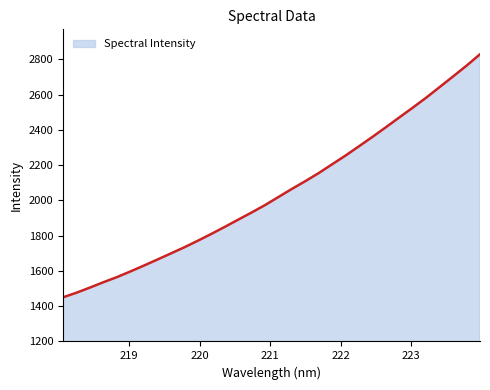

What is the difference between the maximum and minimum values?

1378.9